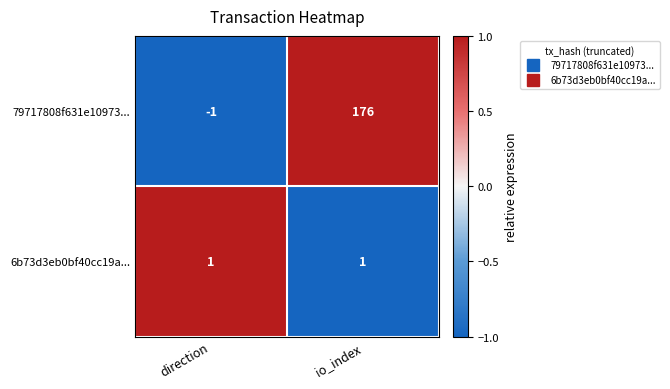

The value of 79717808f631e10973... at io_index is 292. True or false?

False